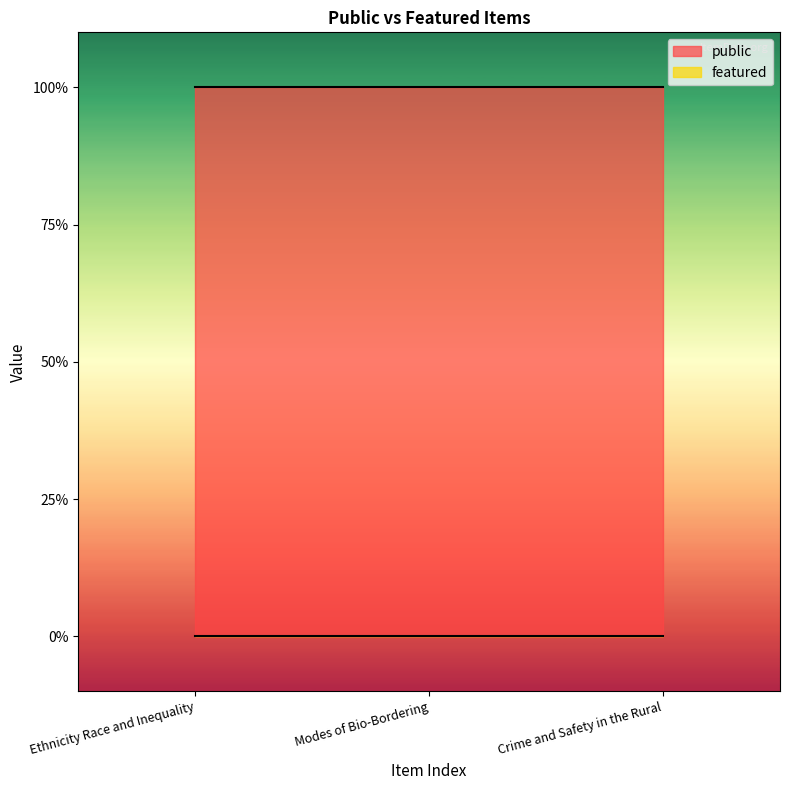

Rank the series by their maximum value, from lowest to highest.

featured, public